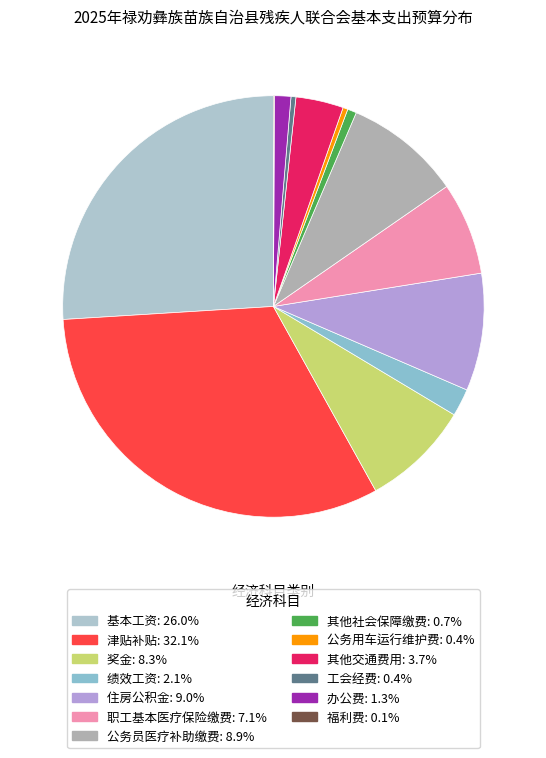

How many slices are in this pie chart?

13